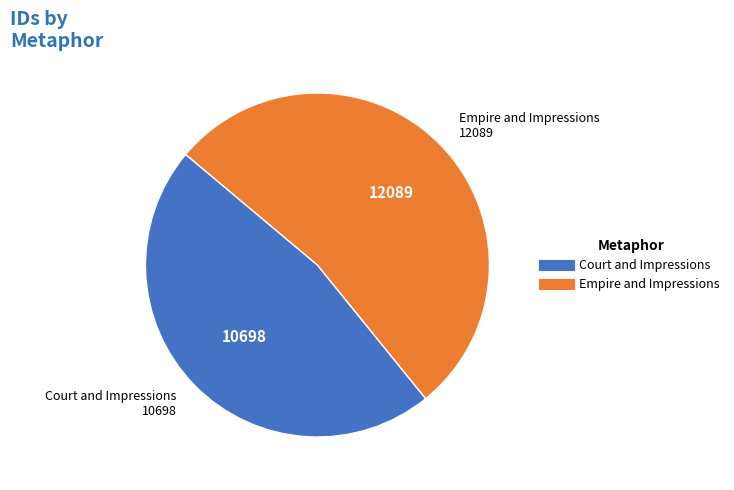

How many slices are in this pie chart?

2